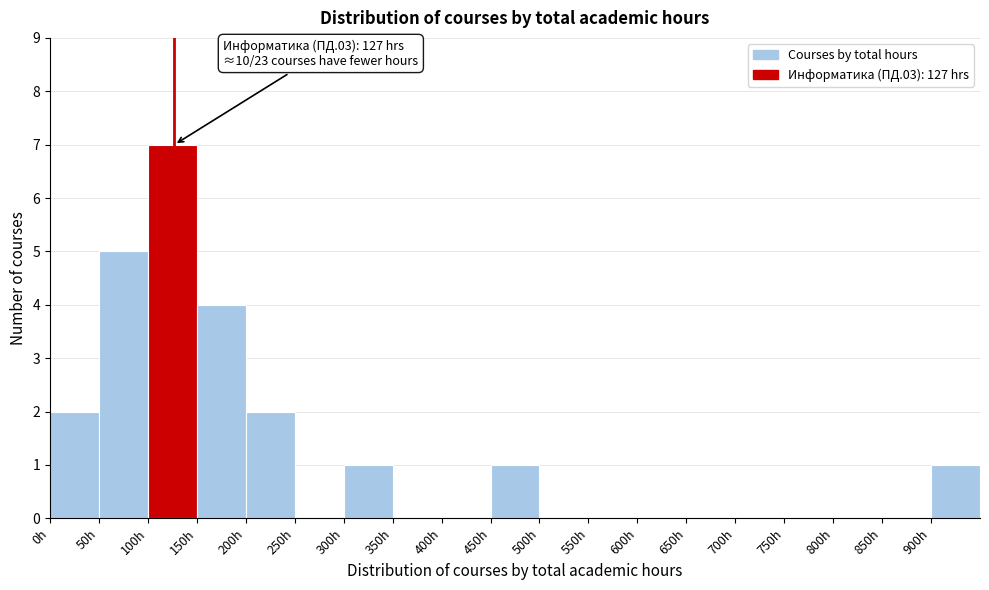

Over which range of the x-axis is the bar tallest?

100 to 150